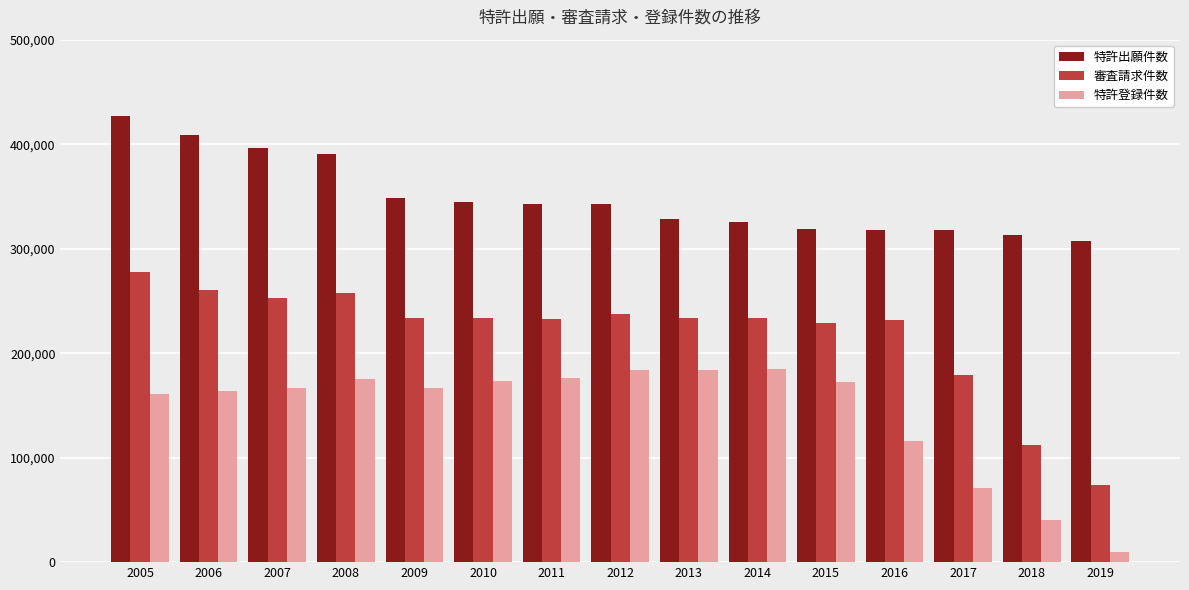

Read the 特許登録件数 value at 2016, to the nearest 10.

115750